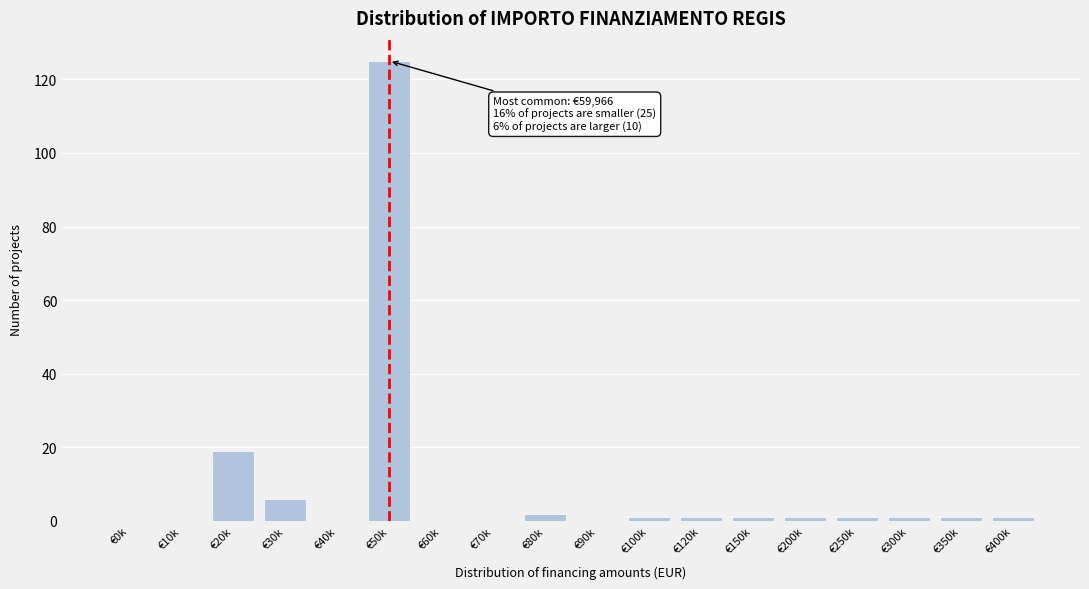

Reading left to right, list all the values displayed in this chart.

€0k=0	€10k=0	€20k=19	€30k=6	€40k=0	€50k=125	€60k=0	€70k=0	€80k=2	€90k=0	€100k=1	€120k=1	€150k=1	€200k=1	€250k=1	€300k=1	€350k=1	€400k=1